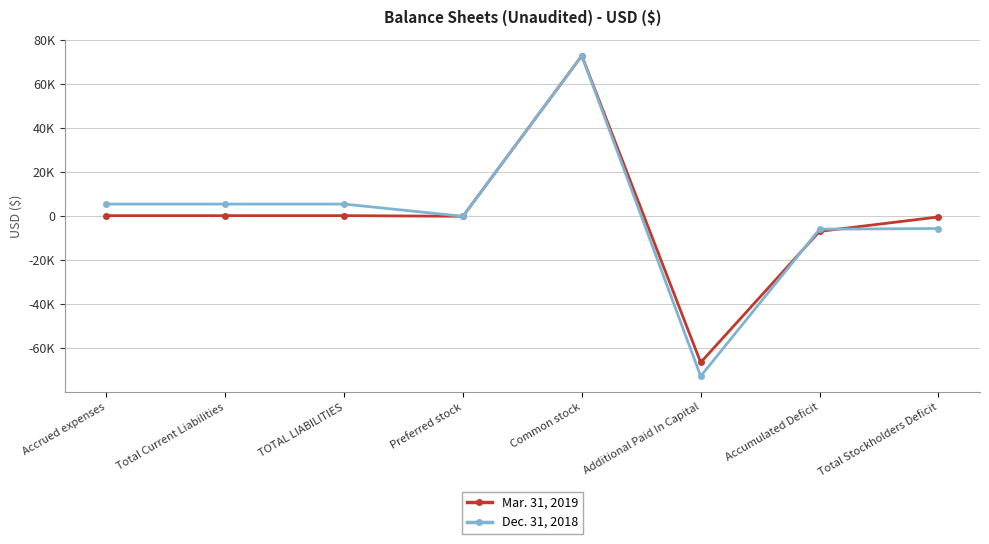

Which series ends up on top after the final intersection of Mar. 31, 2019 and Dec. 31, 2018?

Mar. 31, 2019